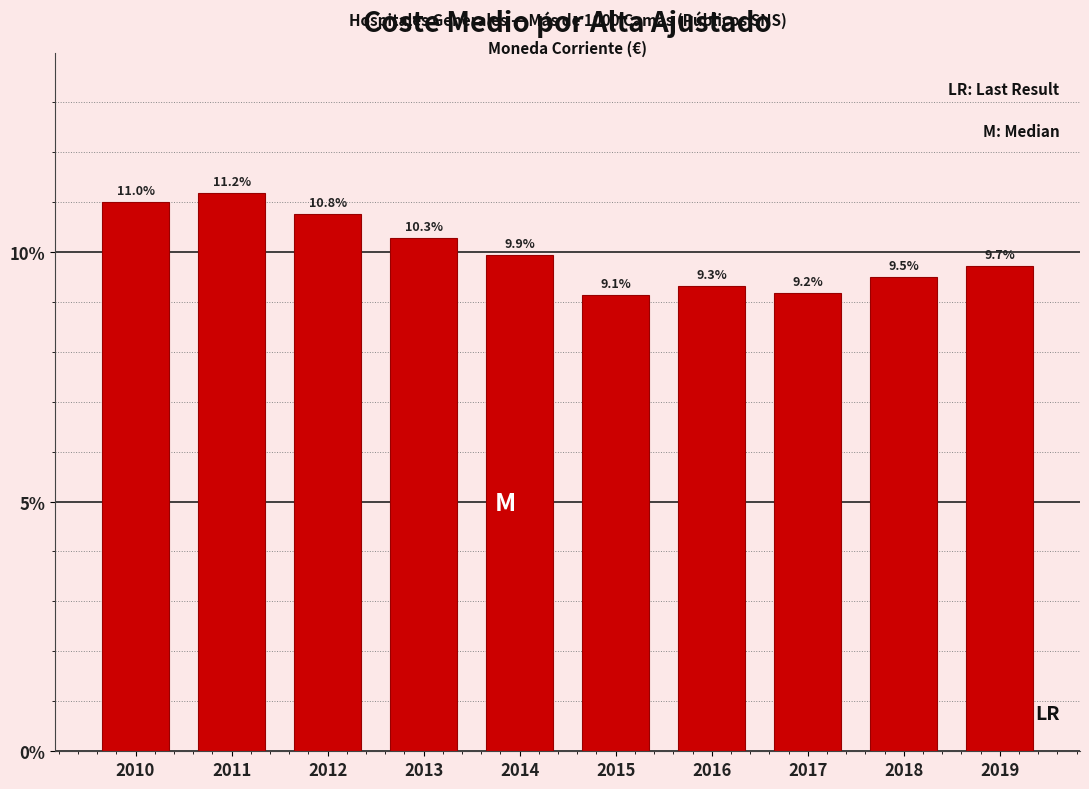

Reading left to right, list all the values displayed in this chart.

2010=11.0	2011=11.2	2012=10.8	2013=10.3	2014=9.9	2015=9.1	2016=9.3	2017=9.2	2018=9.5	2019=9.7